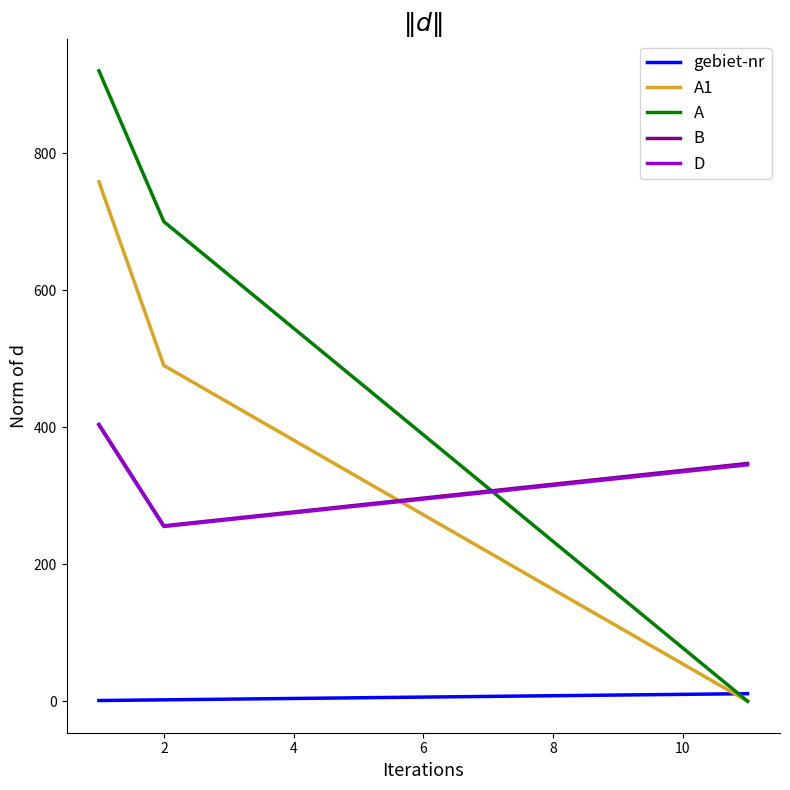

Which series has the largest range (max minus min)?

A